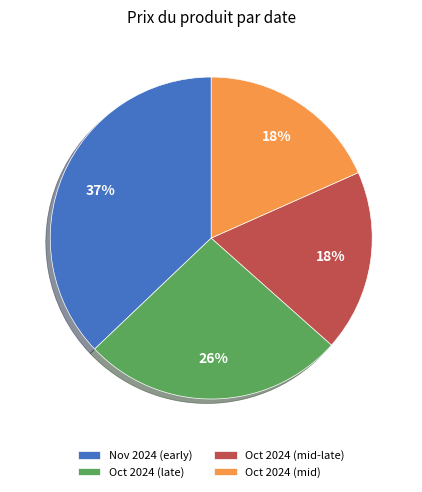

To the nearest percent, what percentage of the pie is Oct 2024 (mid-late)?

18%